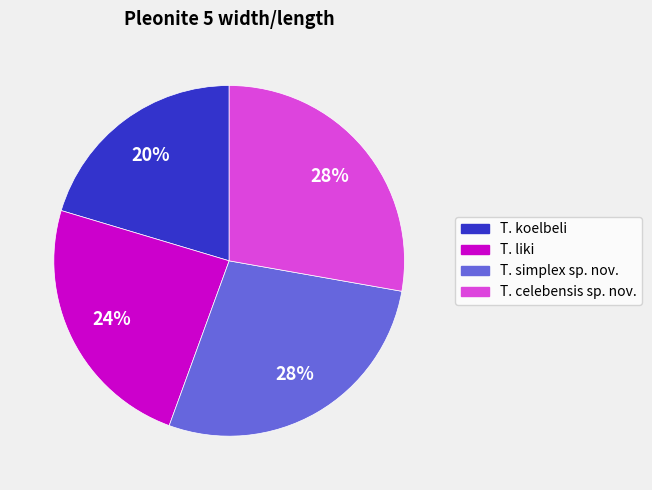

Is the sum of T. liki and T. simplex sp. nov. greater than half?

Yes